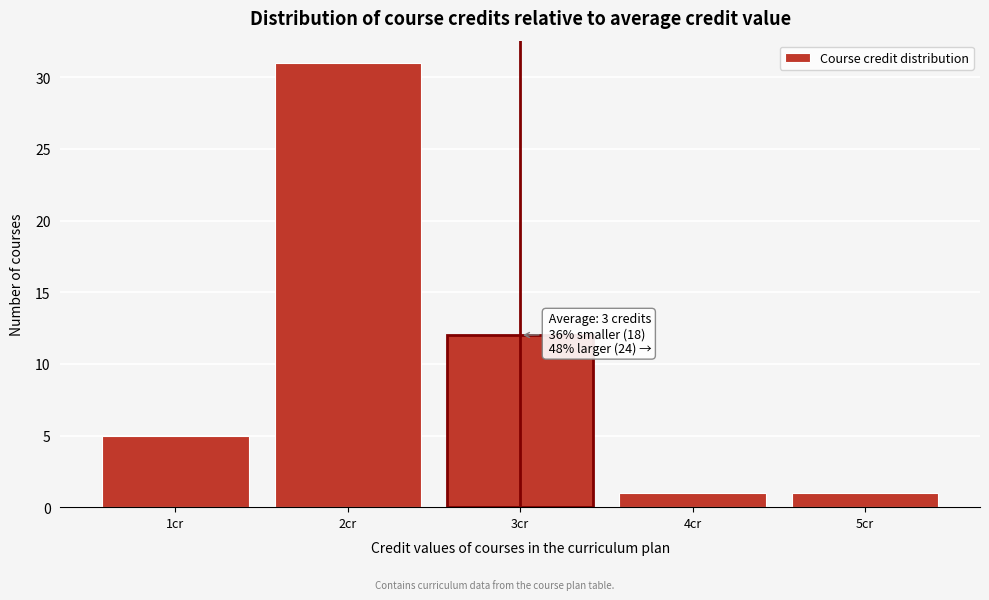

Which range on the x-axis has the tallest bar?

1.5 to 2.5